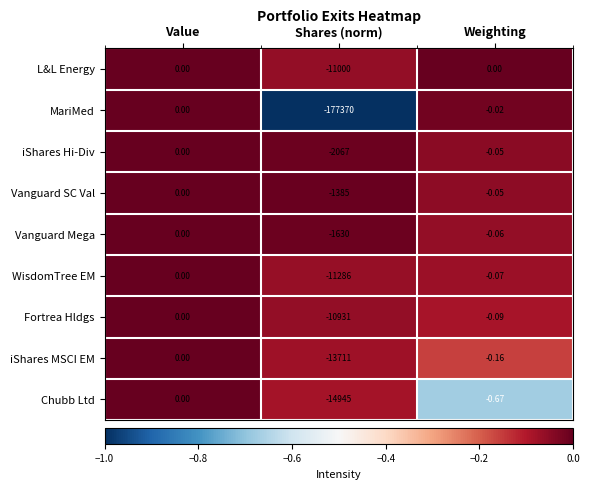

Between Value and Weighting, which series saw the biggest shift?

Chubb Ltd